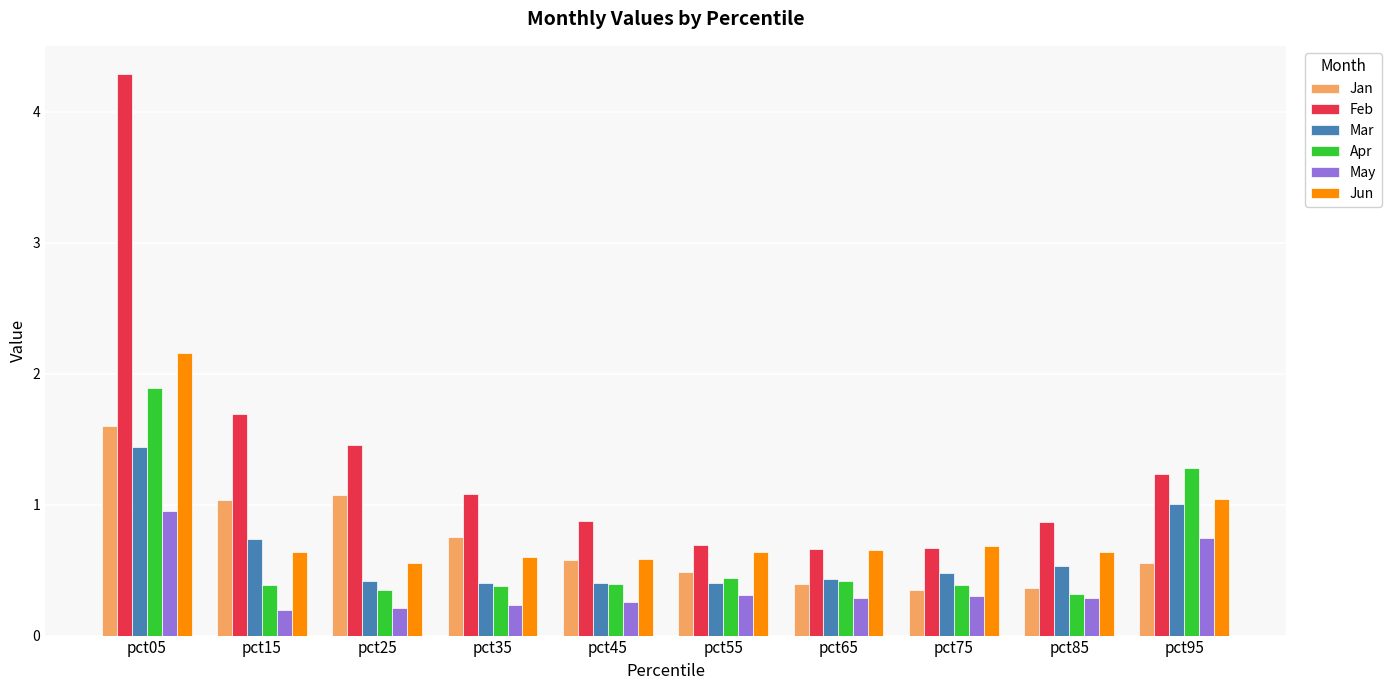

At which category is the sum across all series the highest?

pct05